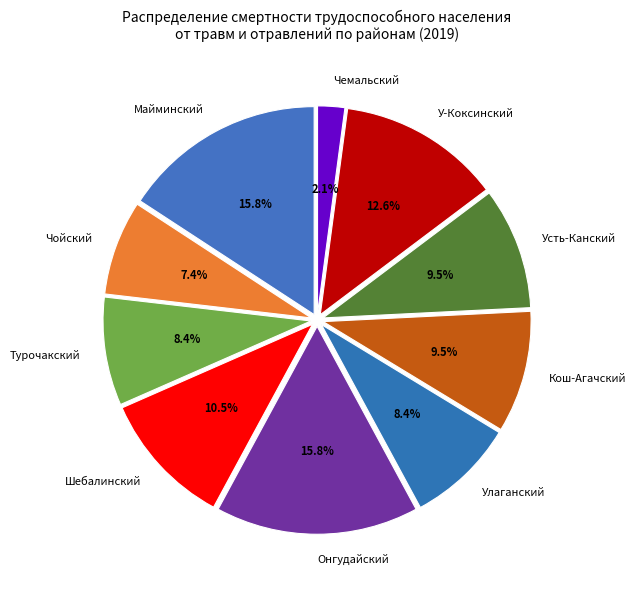

What percentage is NOT represented by Улаганский?

91.6%